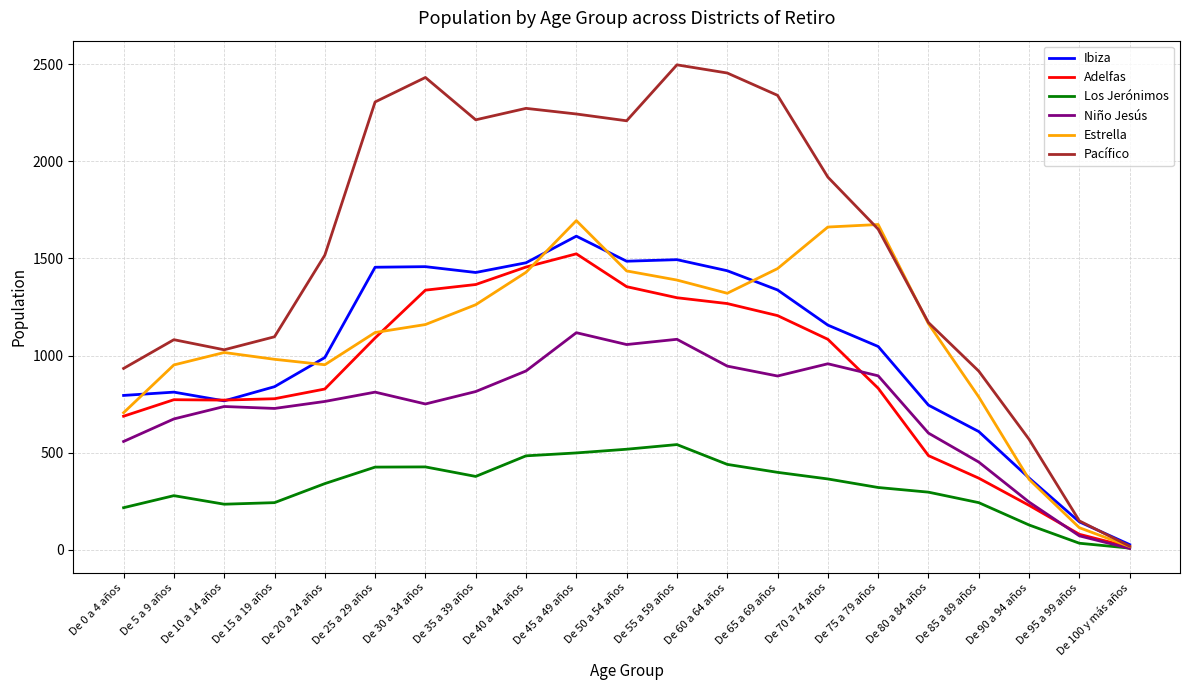

What is the maximum value for Pacífico?

2497